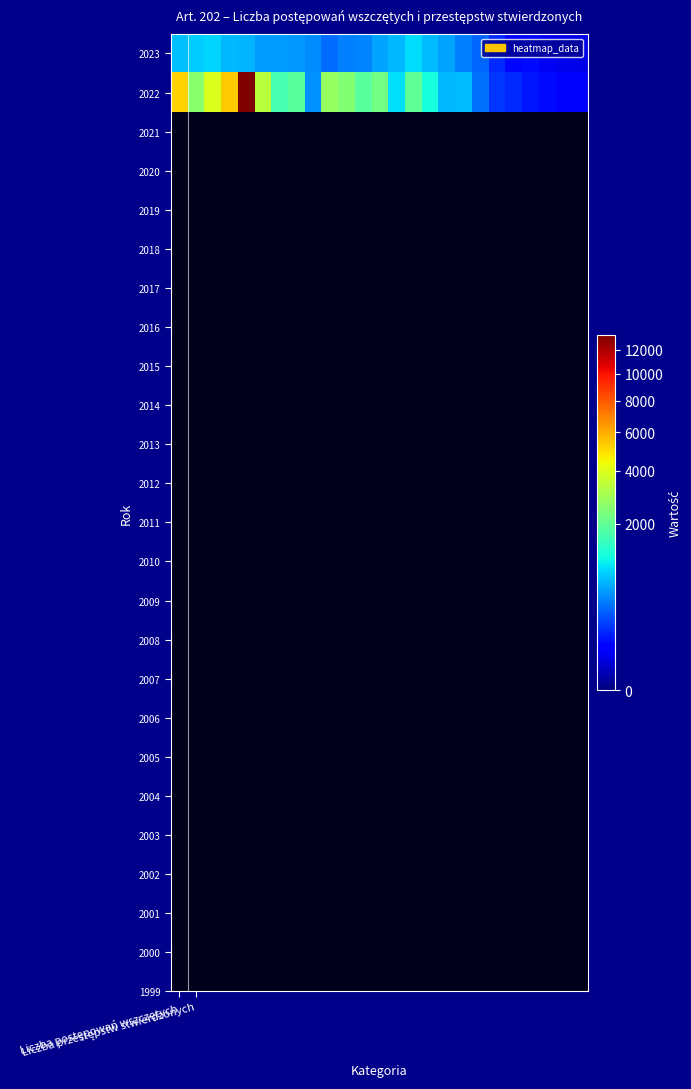

List the series in order of their overall mean, lowest first.

2023, 2022